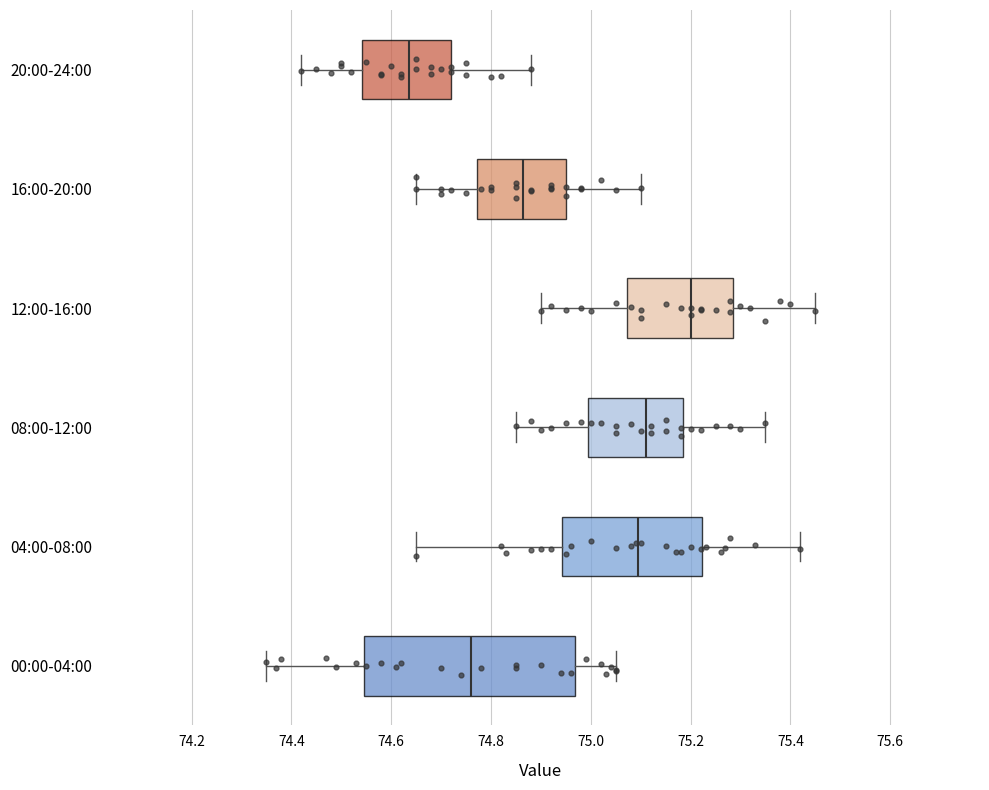

Which box's median line is the furthest to the left?

20:00-24:00